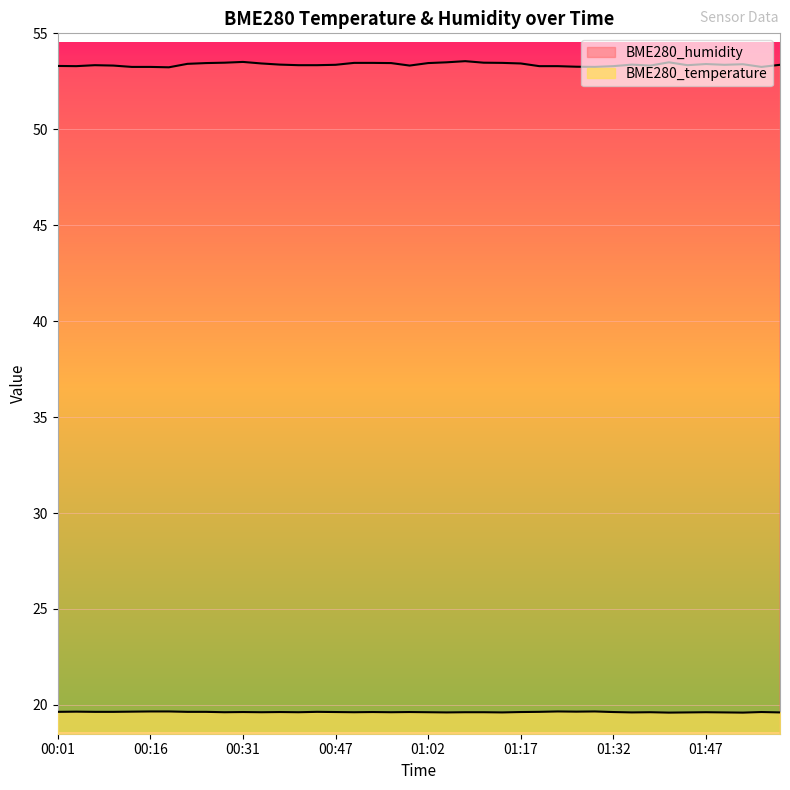

True or false: BME280_temperature and BME280_humidity cross at least once.

False